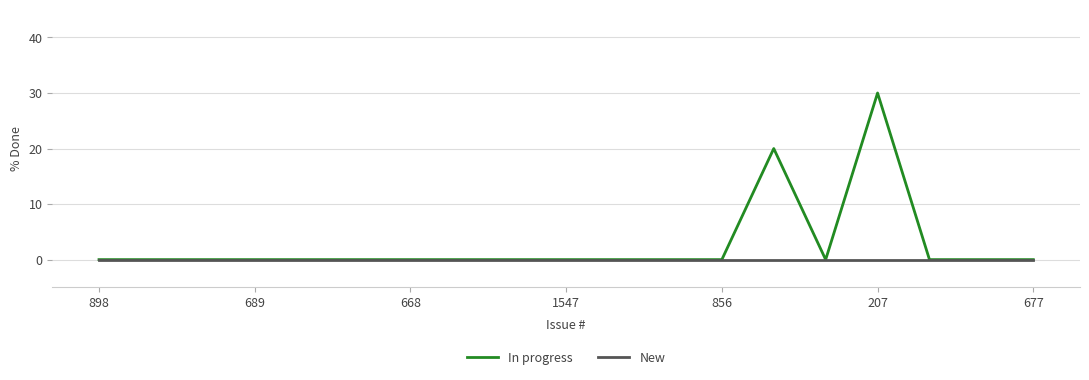

What is the maximum value shown in the chart?

30